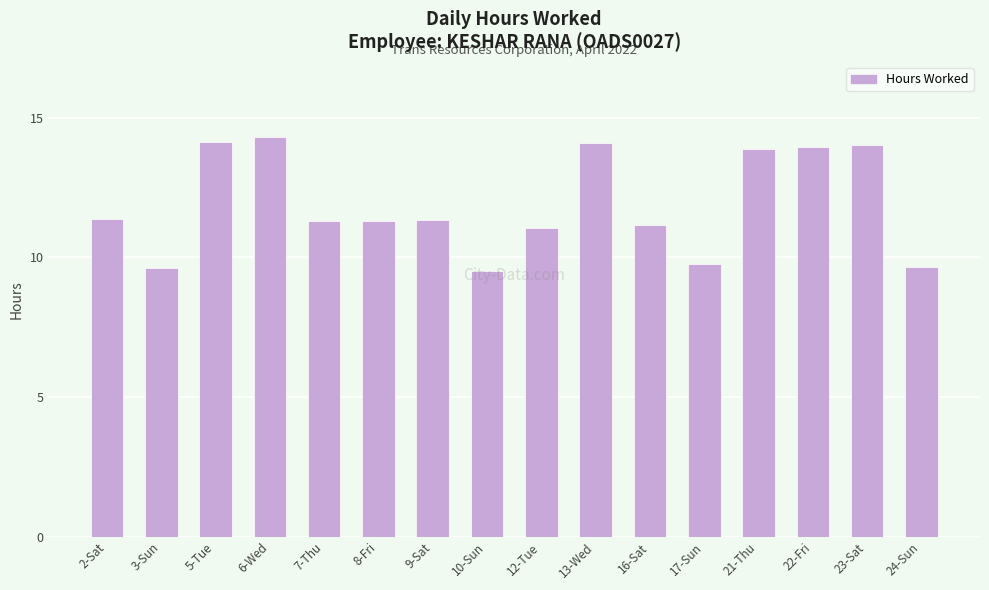

What is the ratio of the value at 10-Sun to the value at 21-Thu?

0.7